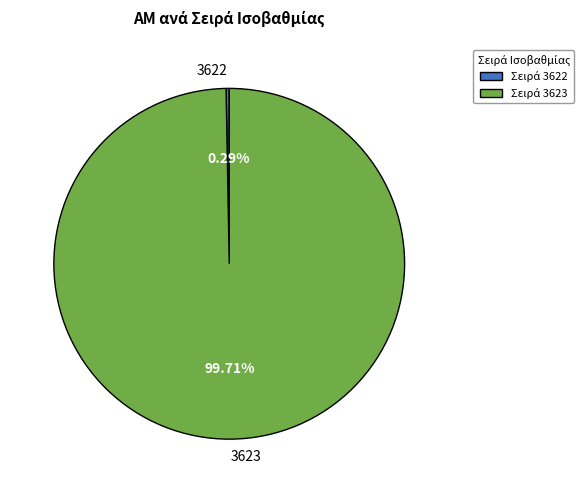

What is the ratio of the value at 3623 to the value at 3622?

344.6